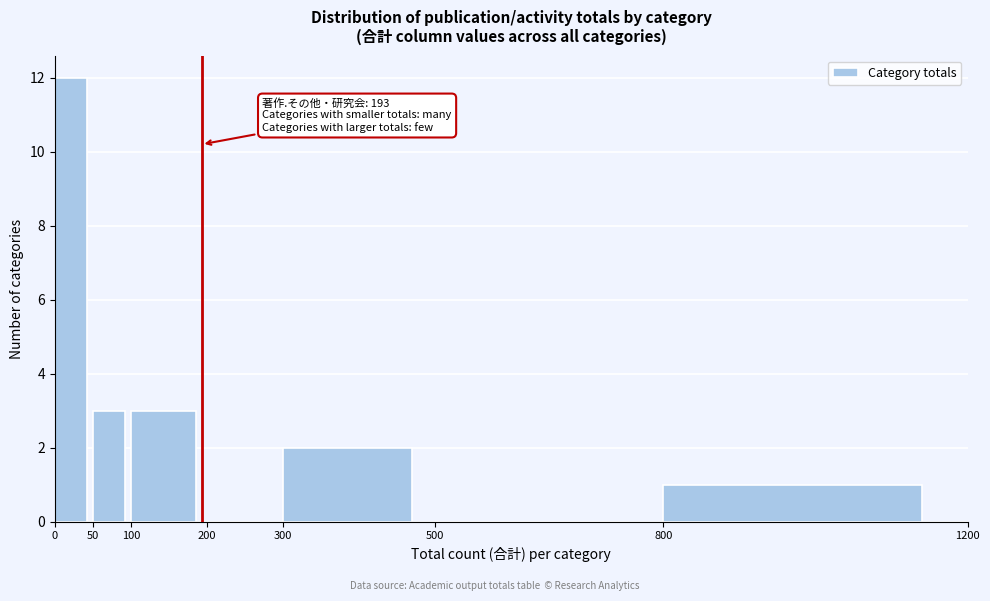

Over which range of the x-axis is the bar tallest?

0 to 50